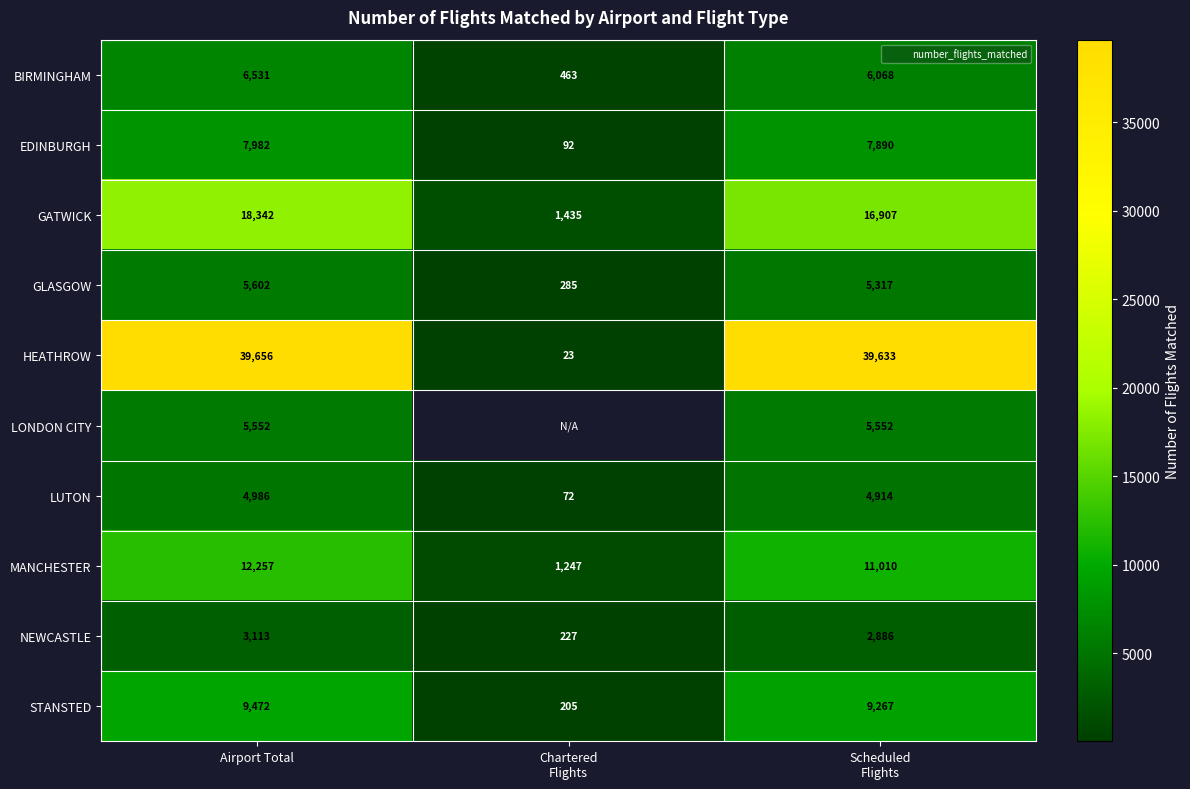

How many values in the NEWCASTLE series exceed 2886?

1